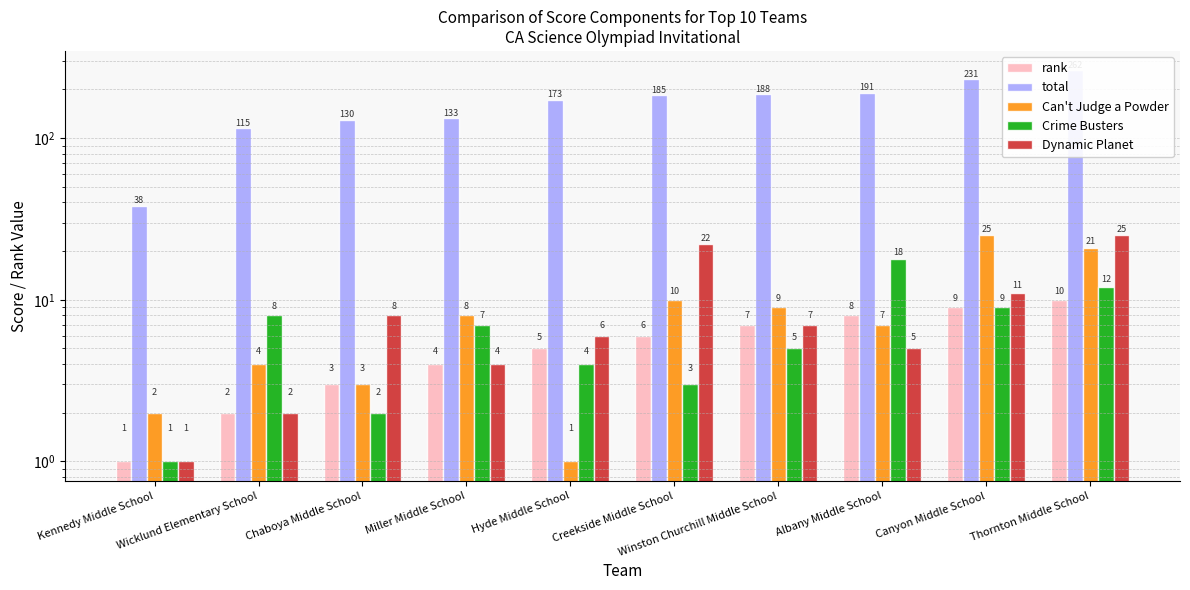

At how many categories does at least one series exceed 81?

9